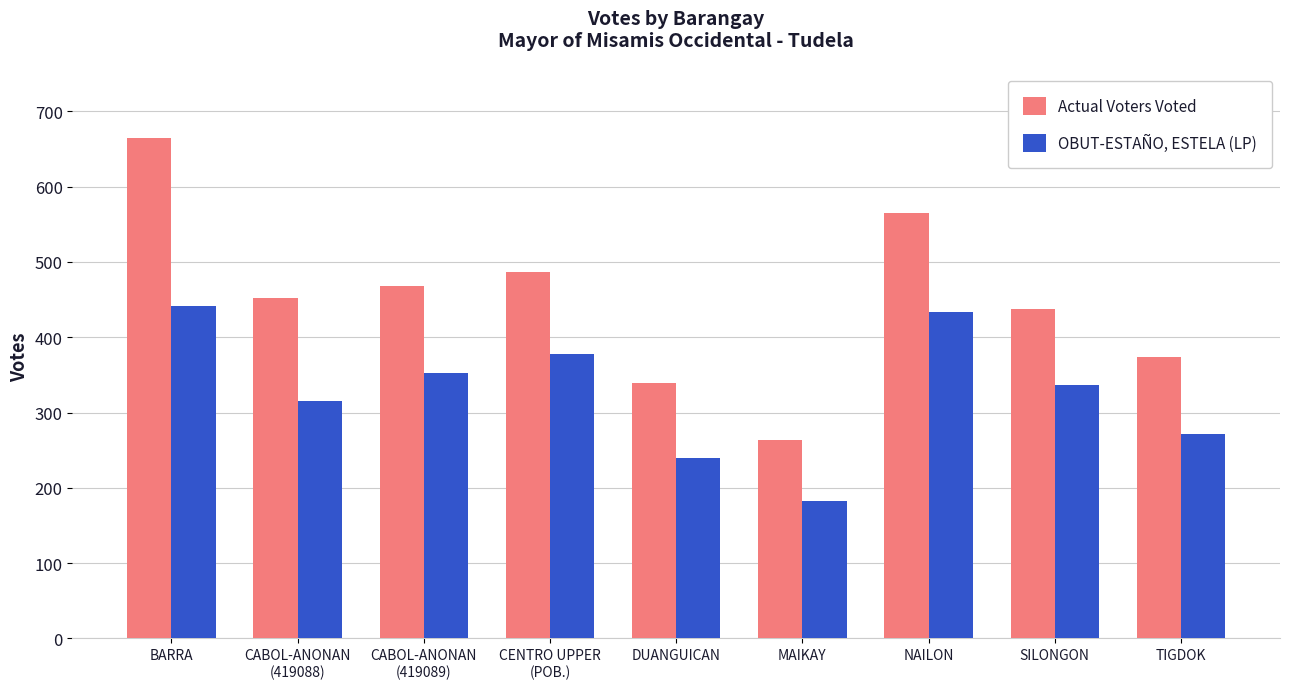

Reading left to right, extract all data points from this chart.

Actual Voters Voted: BARRA=665	CABOL-ANONAN
(419088)=452	CABOL-ANONAN
(419089)=468	CENTRO UPPER
(POB.)=487	DUANGUICAN=339	MAIKAY=263	NAILON=565	SILONGON=437	TIGDOK=374
OBUT-ESTAÑO, ESTELA (LP): BARRA=441	CABOL-ANONAN
(419088)=316	CABOL-ANONAN
(419089)=352	CENTRO UPPER
(POB.)=378	DUANGUICAN=239	MAIKAY=183	NAILON=433	SILONGON=336	TIGDOK=272